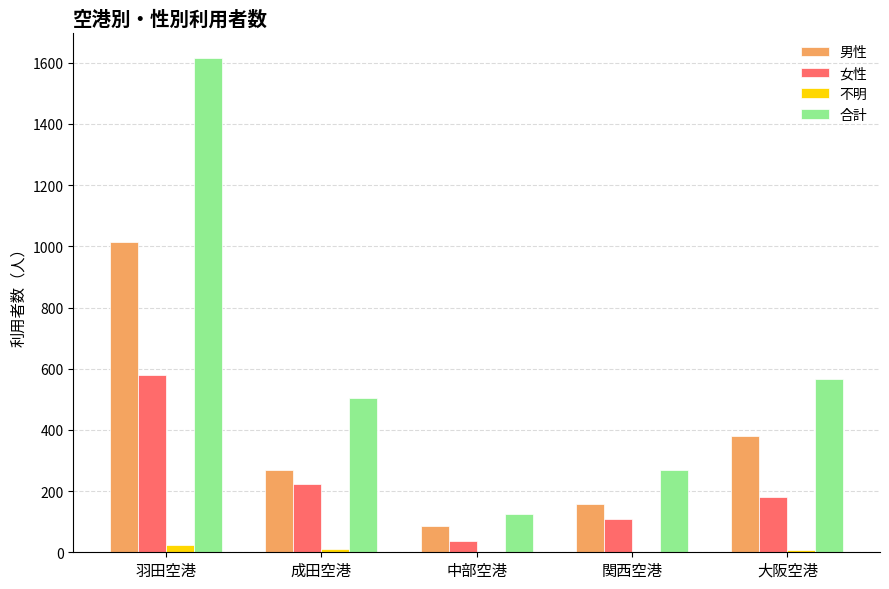

The 男性 series shows 555 at 大阪空港. True or false?

False